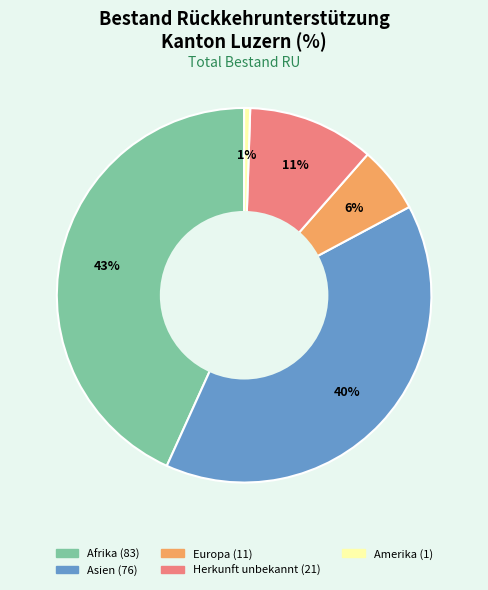

Is there a majority slice in this chart?

No